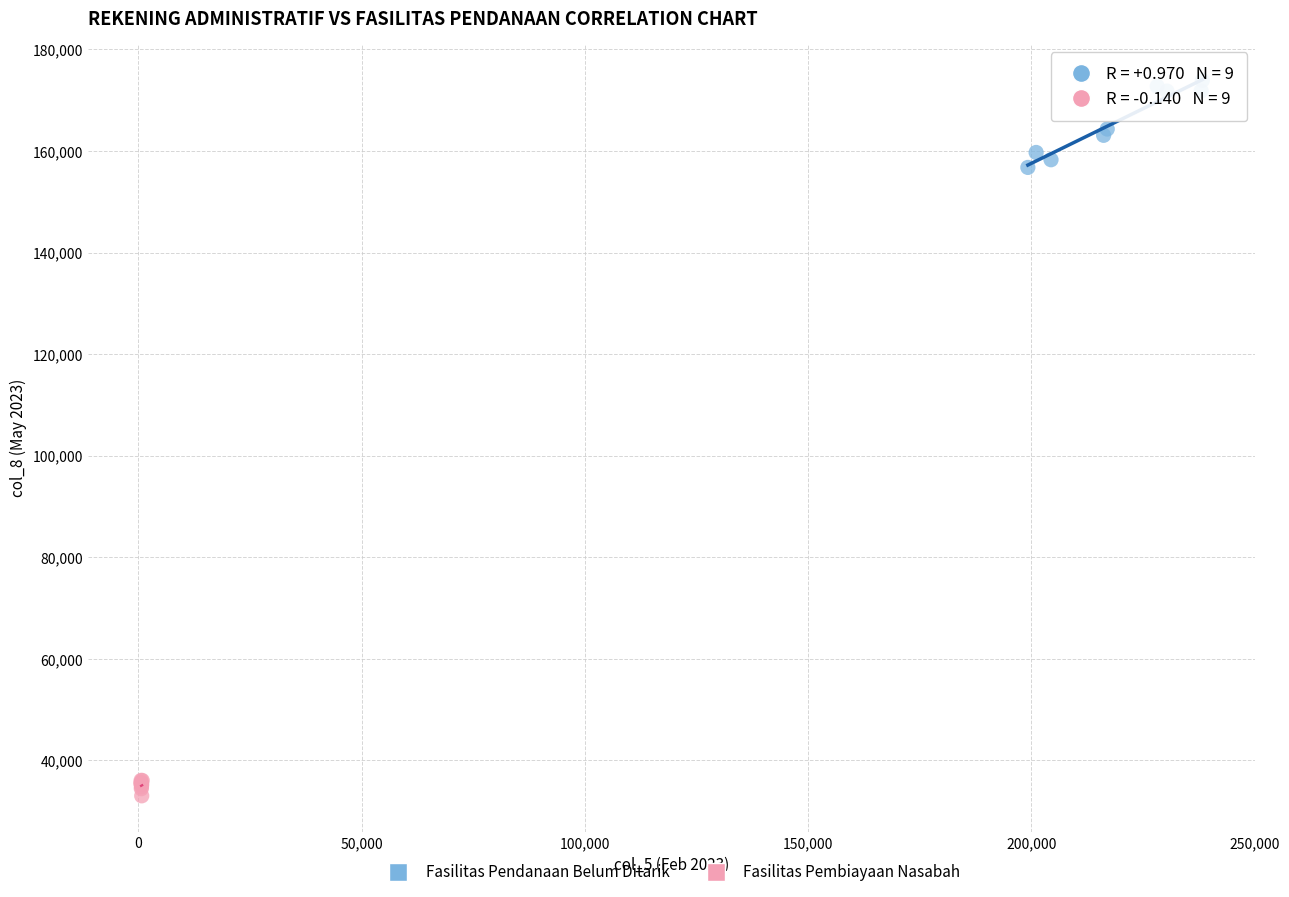

Which series contains the lowest Y value?

Fasilitas Pembiayaan Nasabah